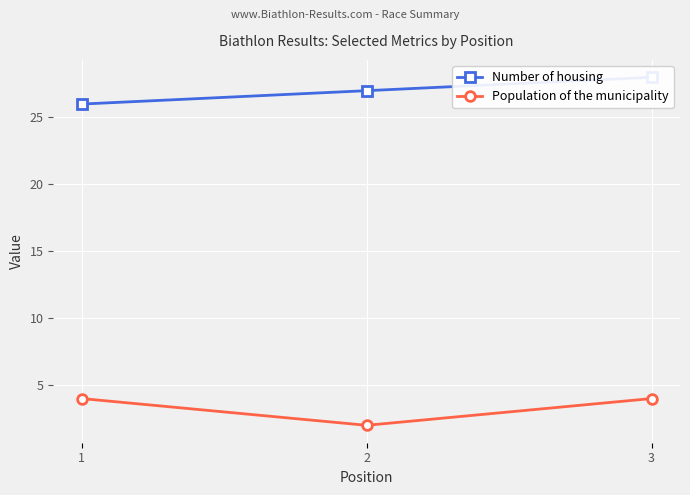

What is the highest value of the Number of housing series?

28